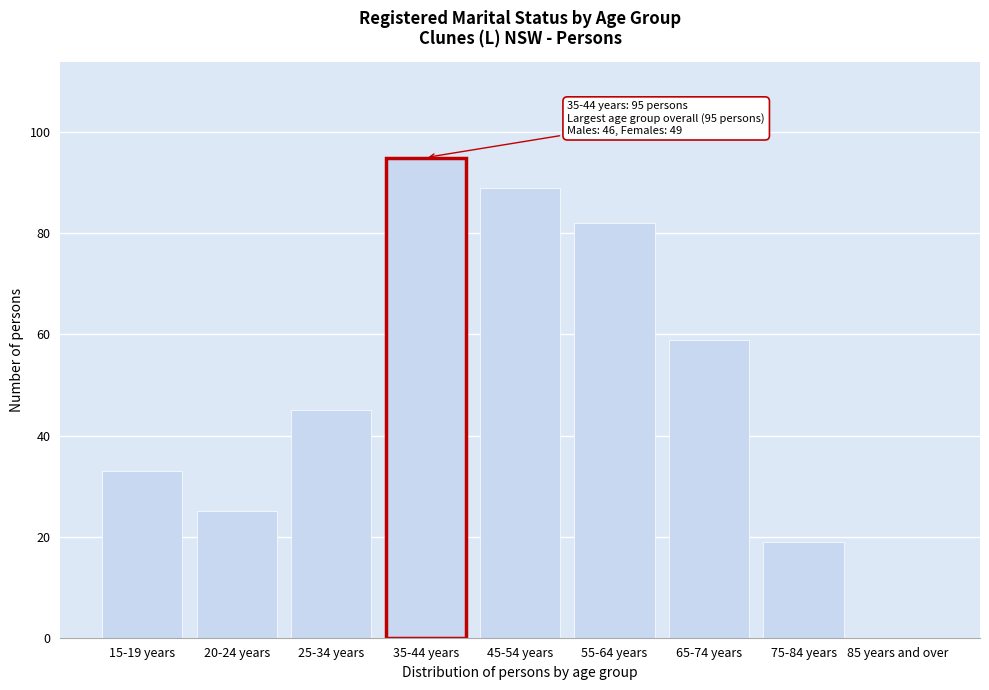

Reading left to right, list all the values displayed in this chart.

15-19 years=33	20-24 years=25	25-34 years=45	35-44 years=95	45-54 years=89	55-64 years=82	65-74 years=59	75-84 years=19	85 years and over=0